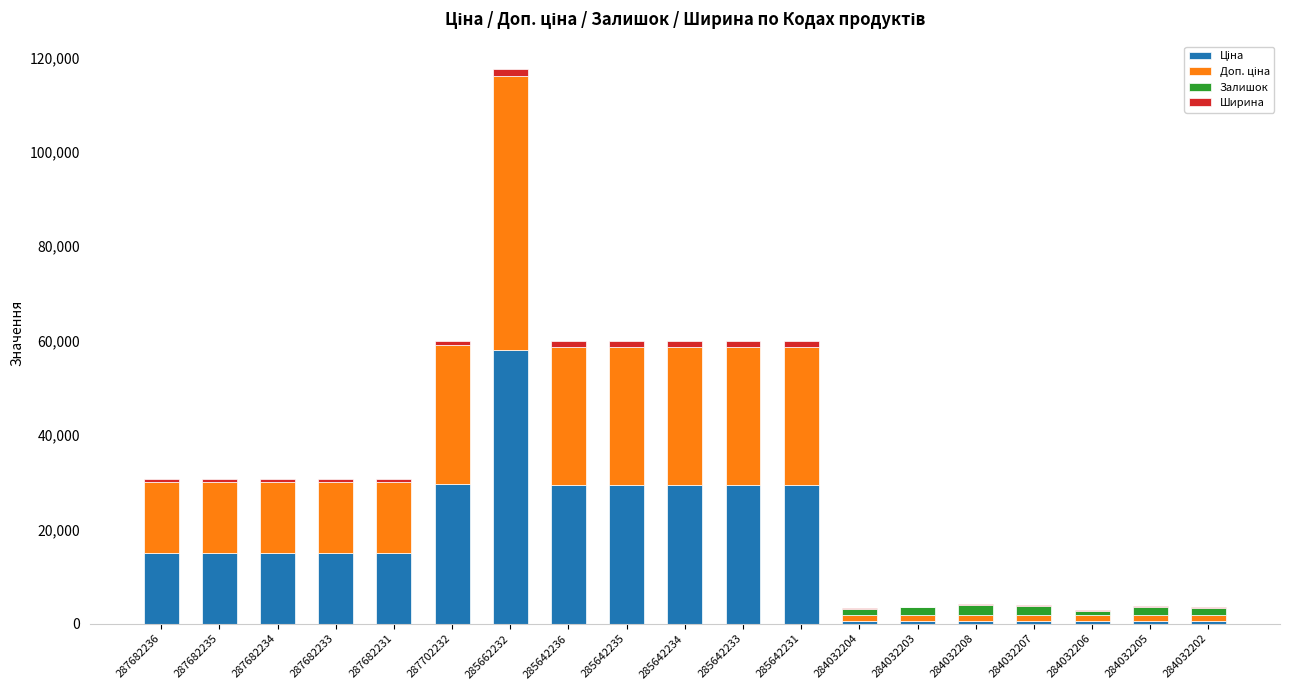

At which category is the sum across all series the highest?

285662232